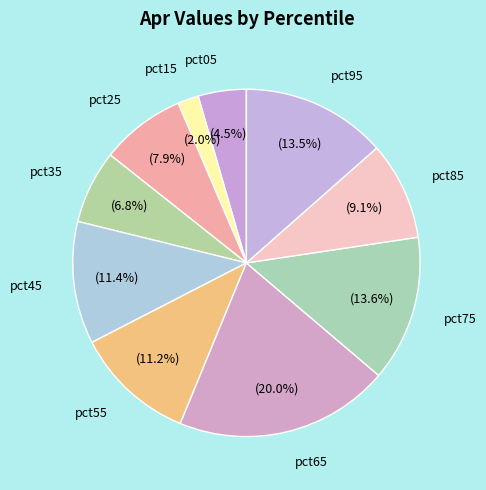

Is pct85 the majority of the pie?

No